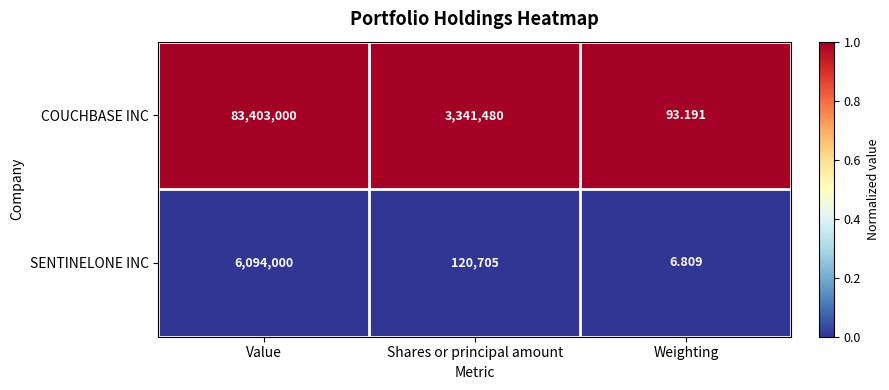

Which category has the highest value in the COUCHBASE INC series?

Value